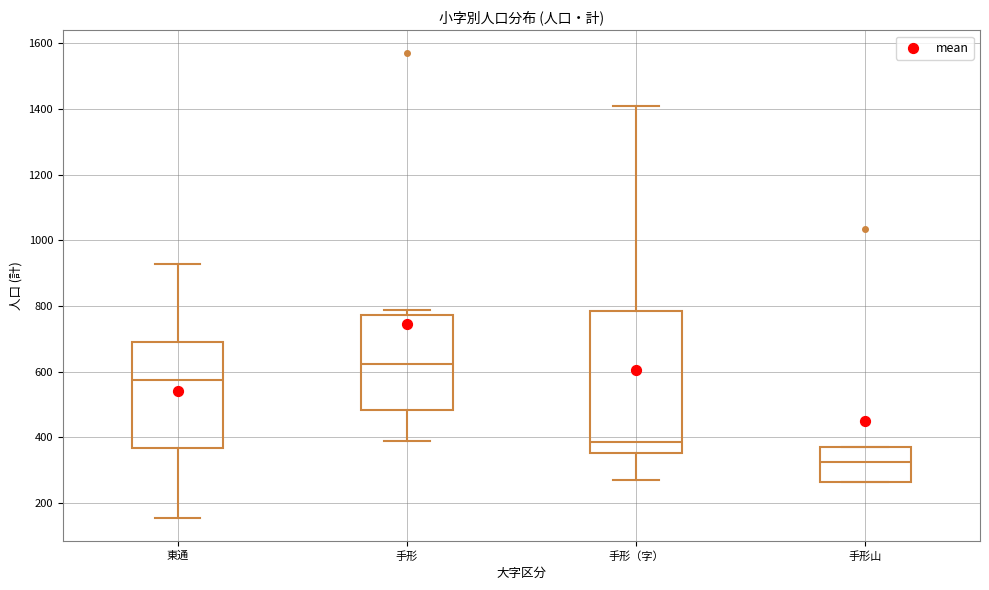

Which box has the lowest median line?

手形山